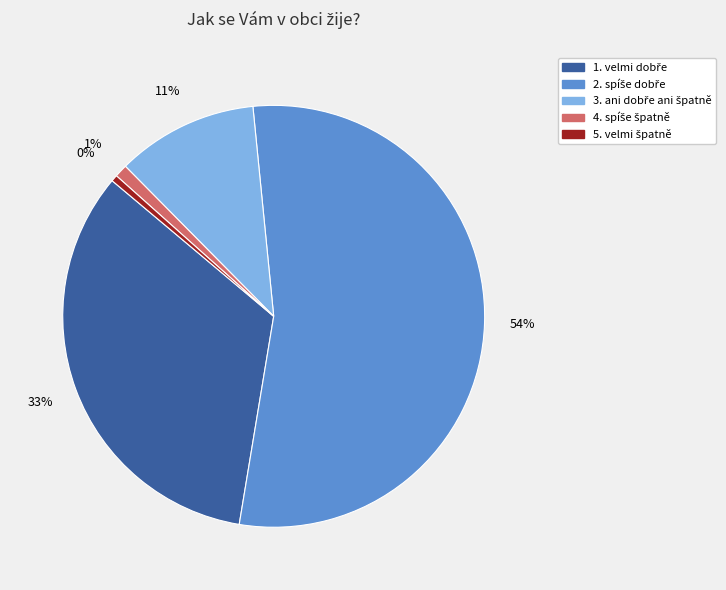

To the nearest percent, what is the average slice percentage?

20%